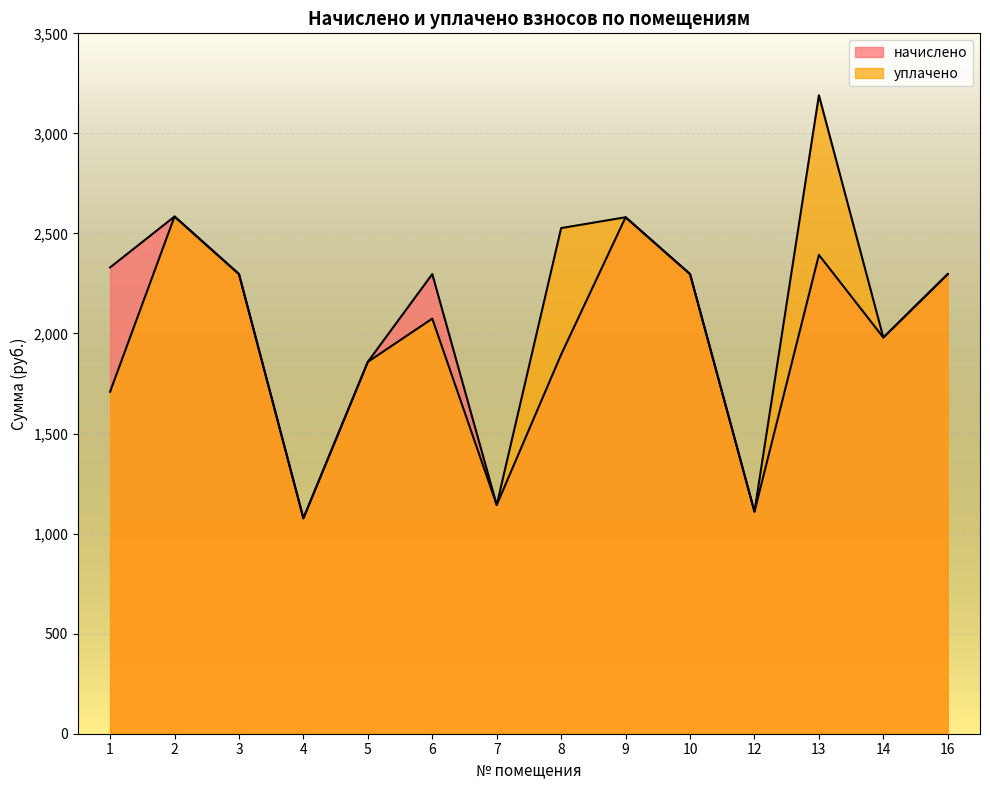

Rank the series at 7 from highest to lowest value.

начислено, уплачено